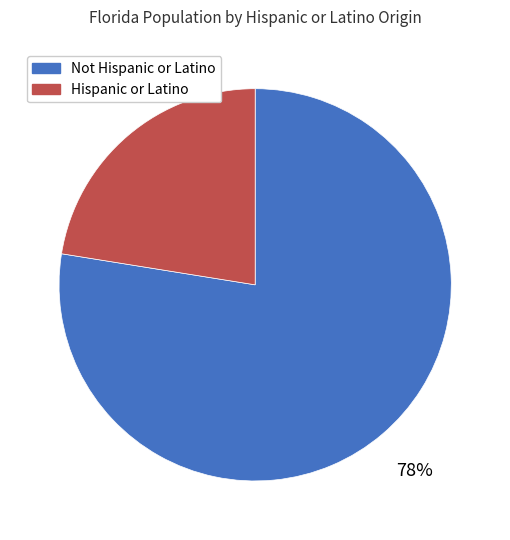

Which category has the biggest portion of the pie?

Not Hispanic or Latino